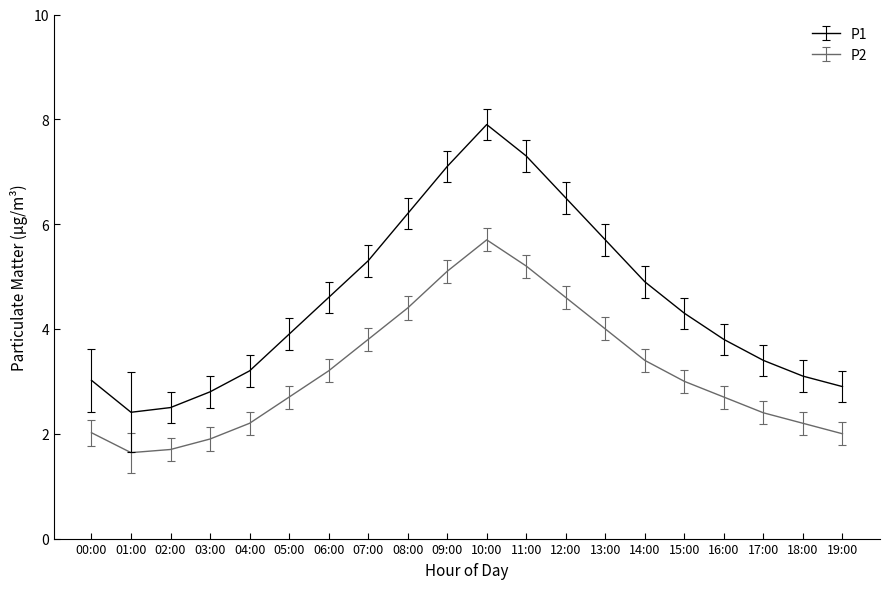

True or false: P1 and P2 cross at least once.

False